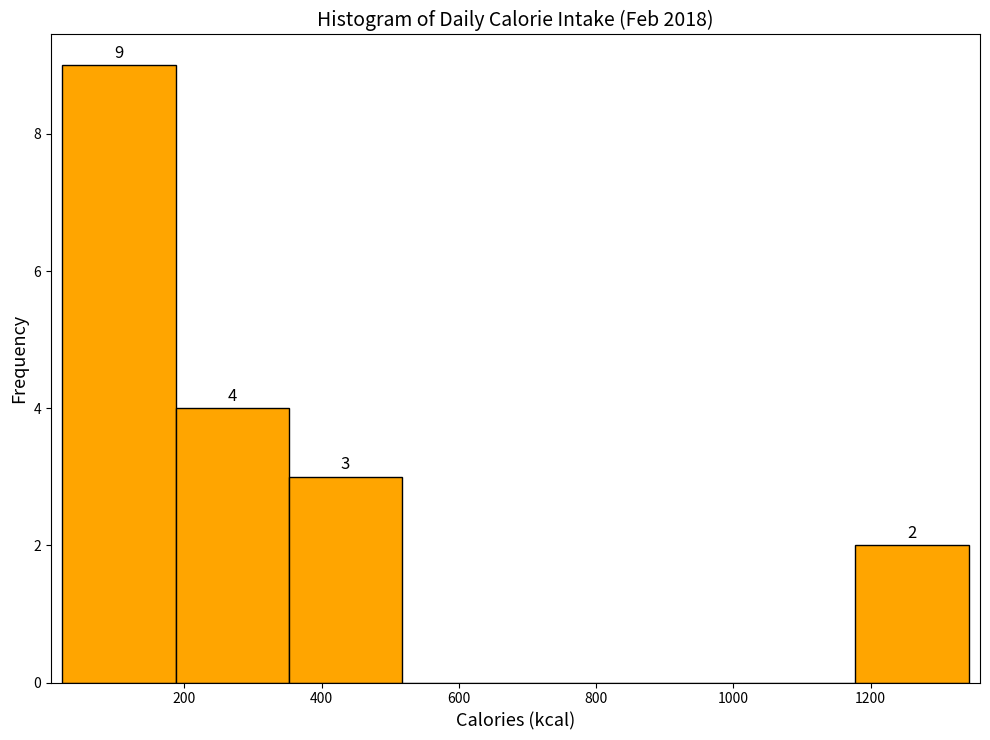

Over which range of the x-axis is the bar tallest?

20 to 180